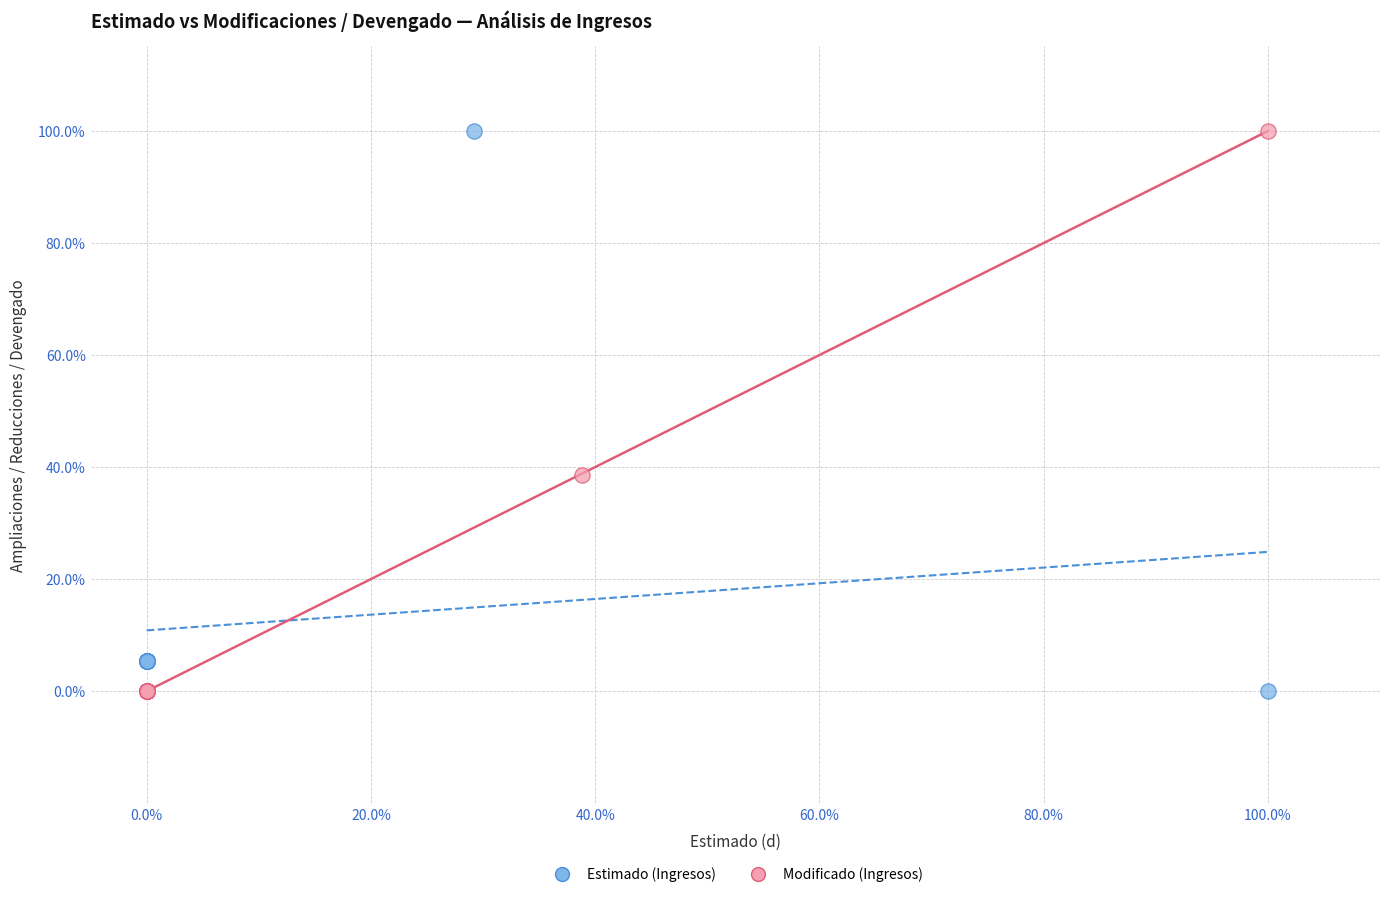

What are all the series names shown in the legend?

Estimado (Ingresos), Modificado (Ingresos)